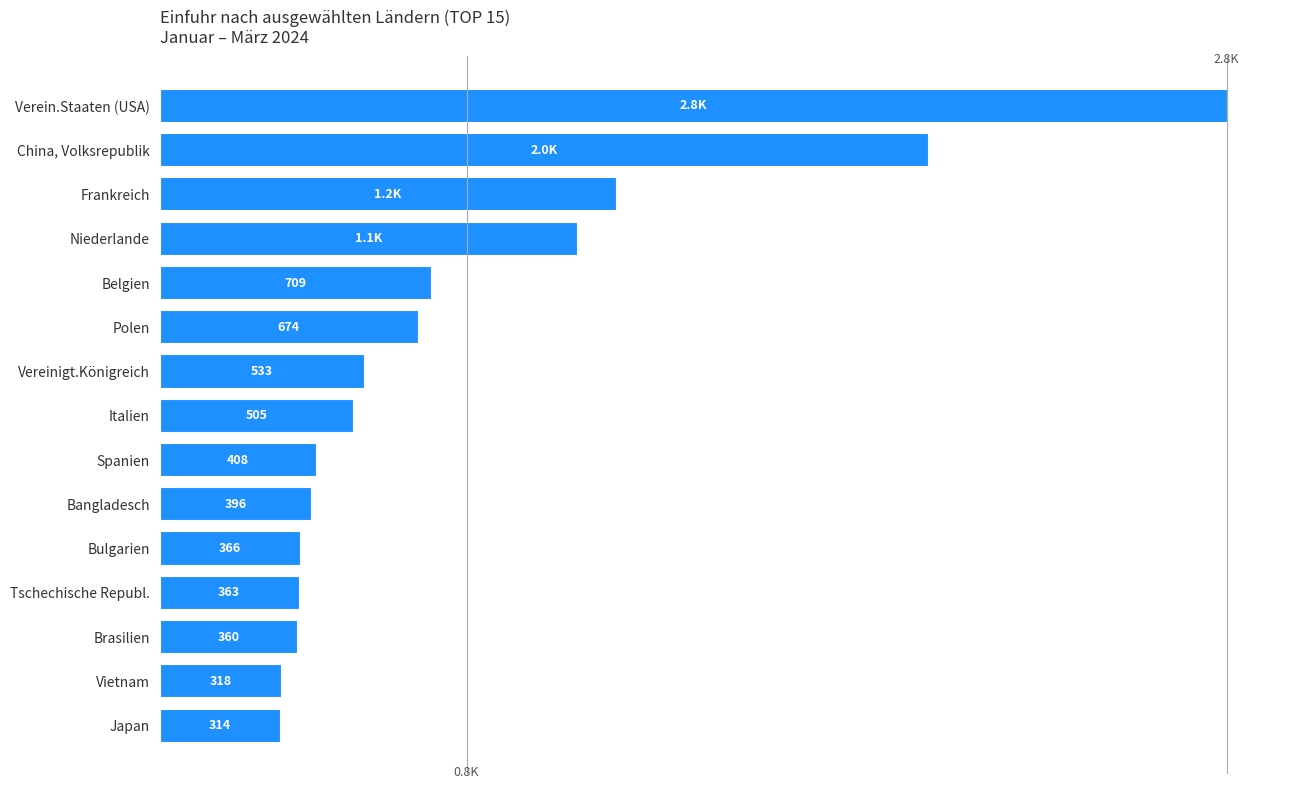

List the labels in order of value, largest first.

Verein.Staaten (USA), China, Volksrepublik, Frankreich, Niederlande, Belgien, Polen, Vereinigt.Königreich, Italien, Spanien, Bangladesch, Bulgarien, Tschechische Republ., Brasilien, Vietnam, Japan